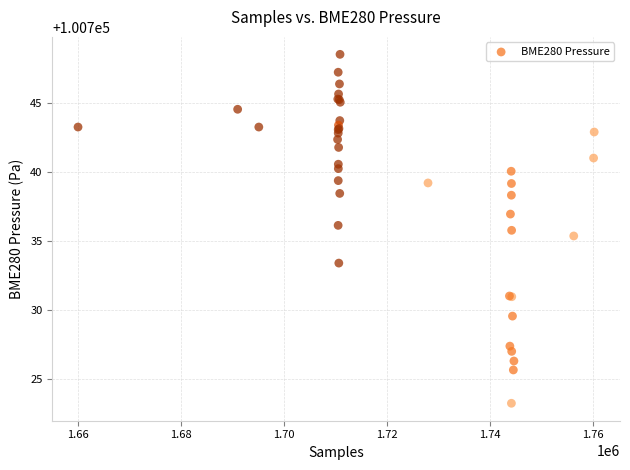

What Y value in the scatter plot is closest to 100735?

100735.4